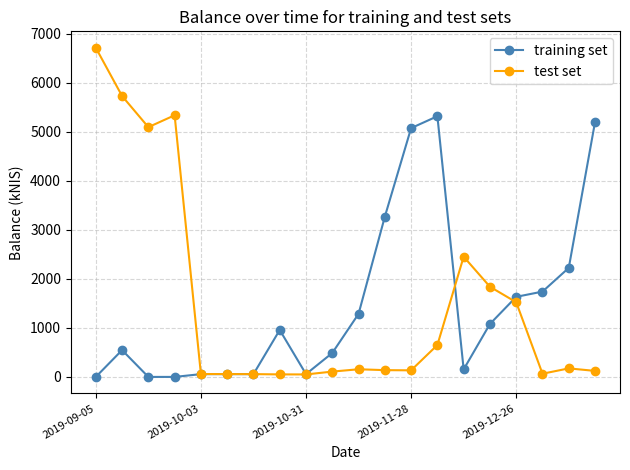

What is the maximum value shown in the chart?

6711.2